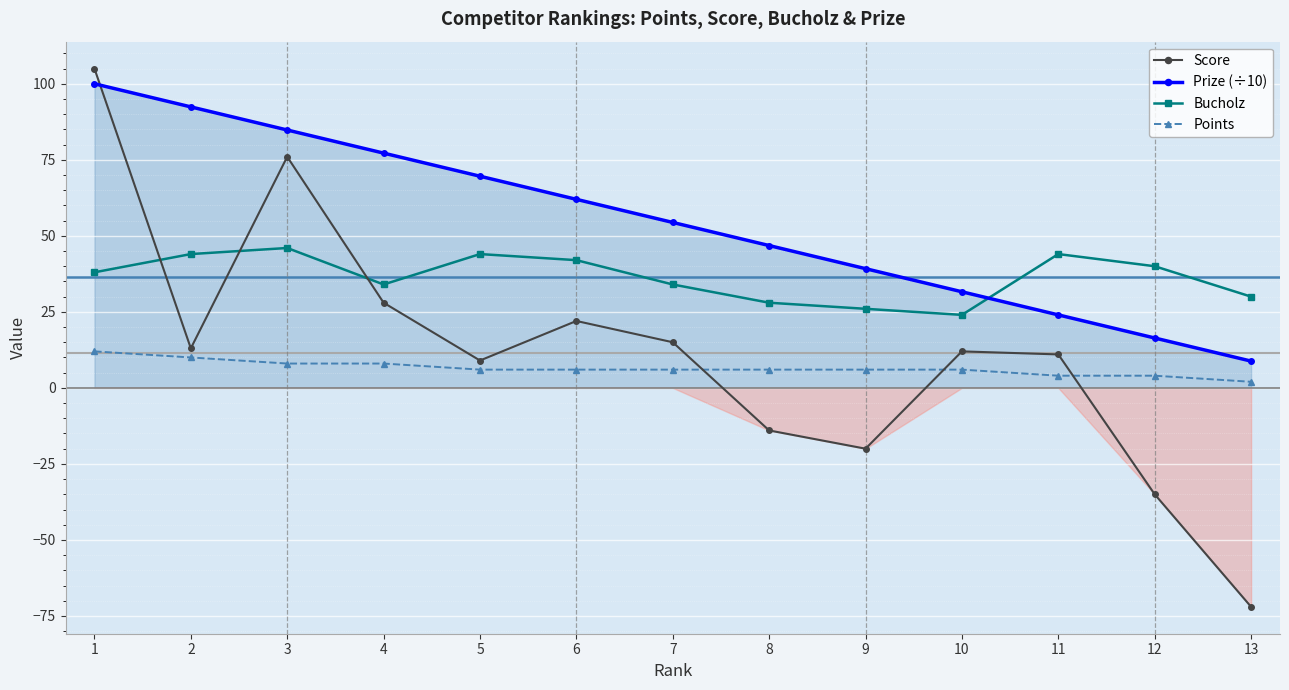

After their last crossing, which series has the higher values: Points or Score?

Points